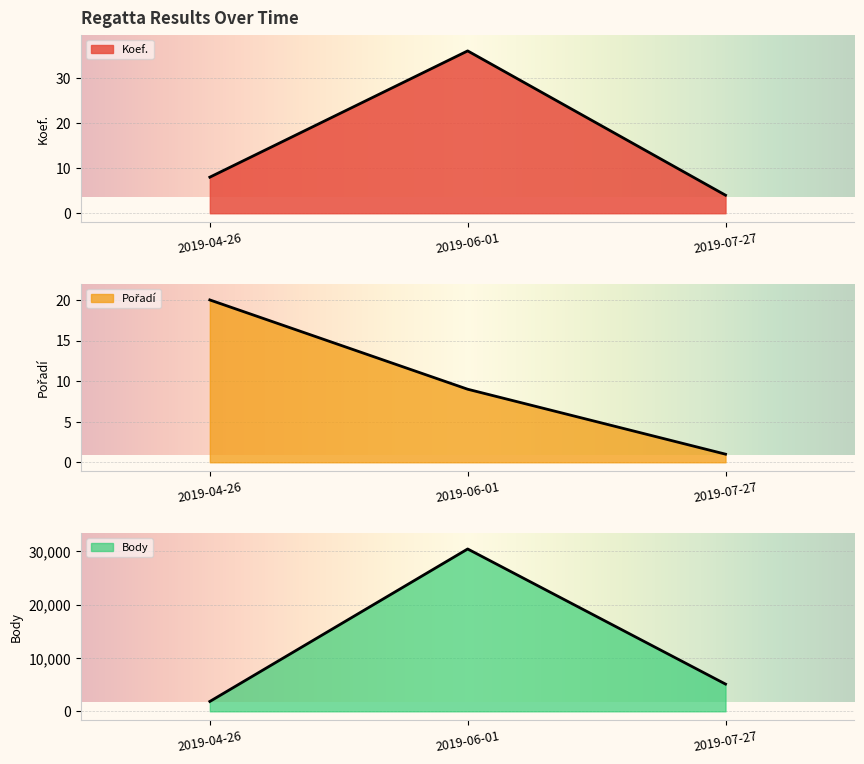

What is the sum of the Koef. values at 2019-04-26 and 2019-07-27?

12